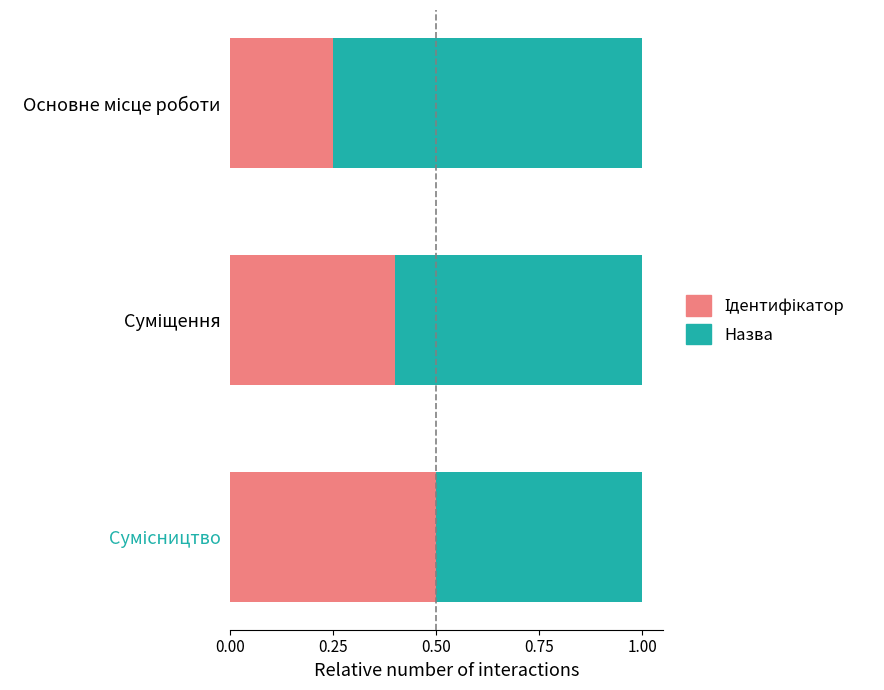

How many series are shown in this chart?

2